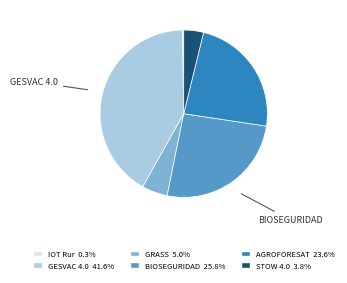

Does any single category account for the majority?

No